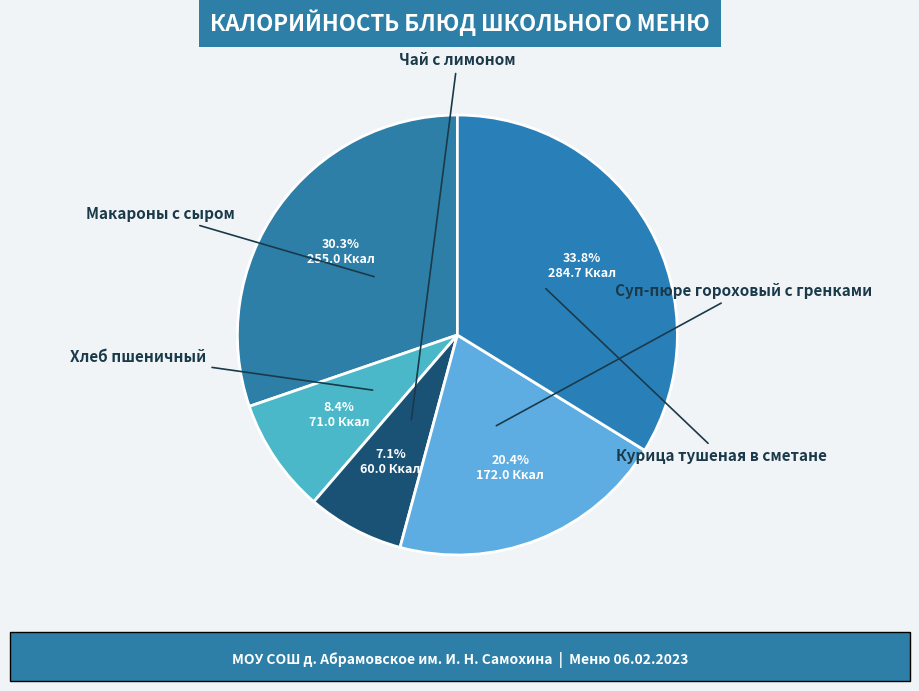

How many slices are in this pie chart?

5